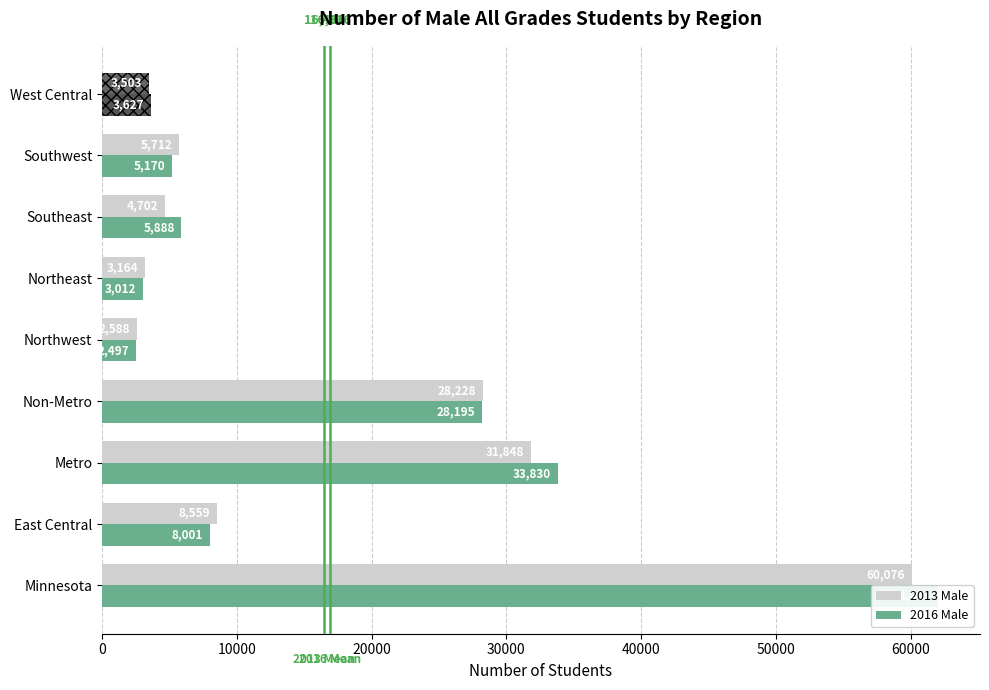

Count the number of categories in the chart.

9